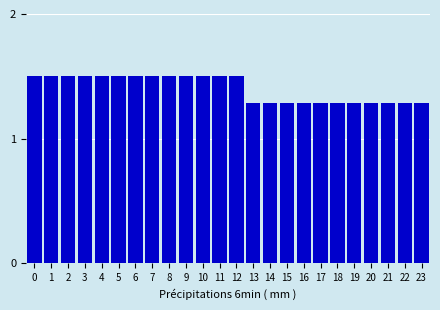

Reading left to right, list all the values displayed in this chart.

1.5	1.5	1.5	1.5	1.5	1.5	1.5	1.5	1.5	1.5	1.5	1.5	1.5	1.3	1.3	1.3	1.3	1.3	1.3	1.3	1.3	1.3	1.3	1.3